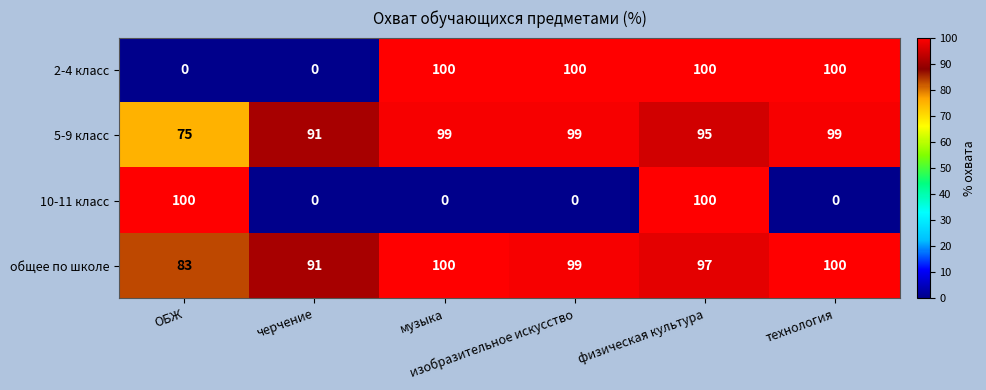

Which series has the largest total across all categories?

общее по школе